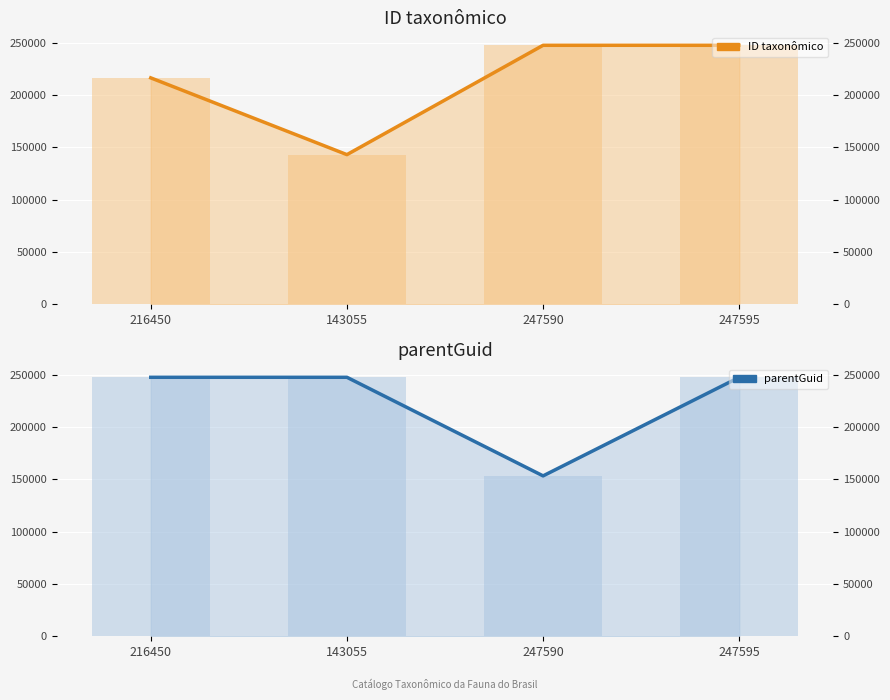

What is the difference between the maximum and minimum values in the ID taxonômico series?

104540